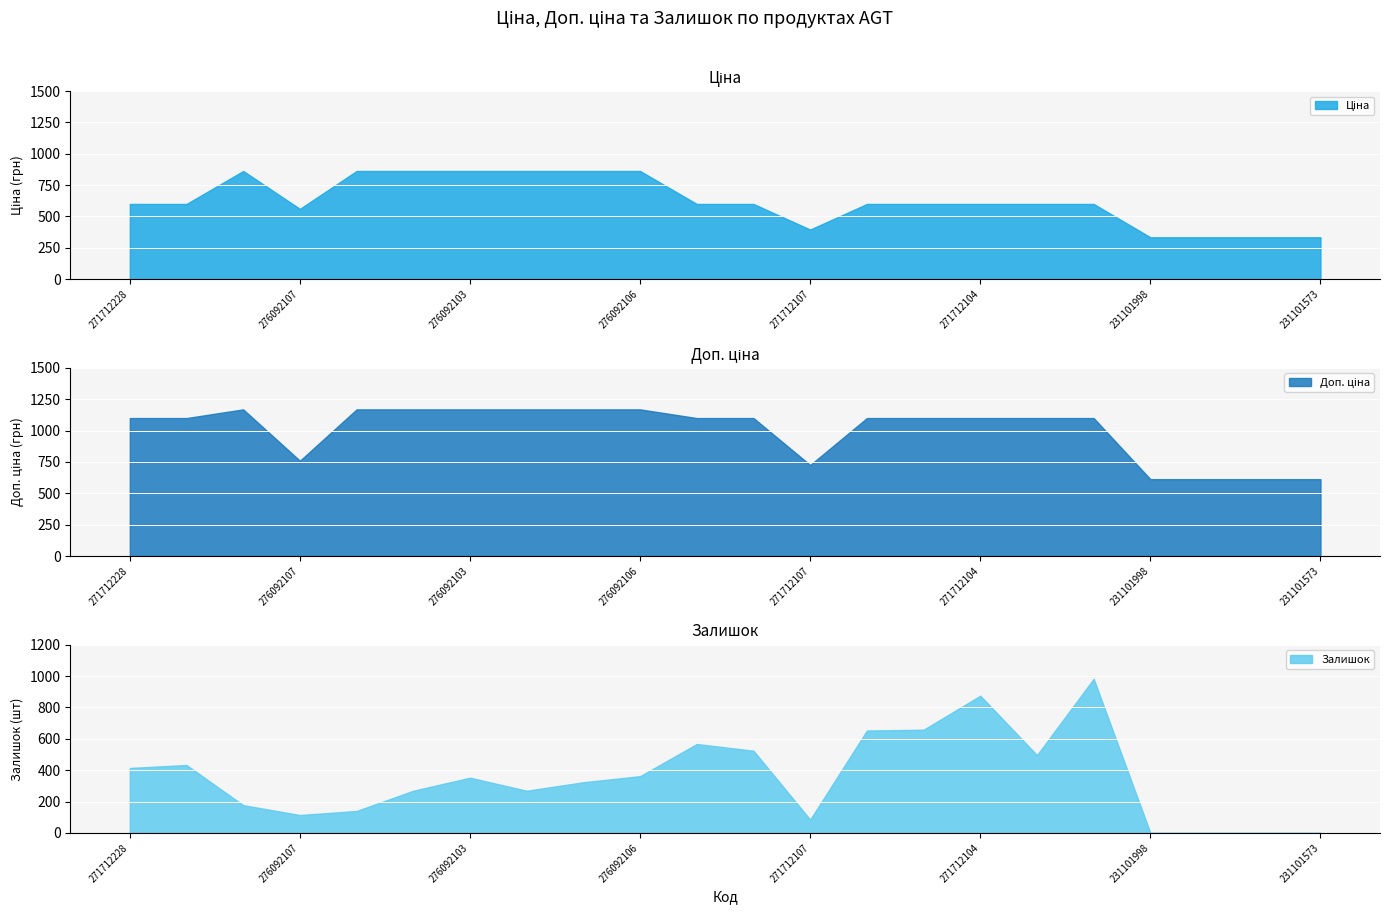

Which series ends up on top after the final intersection of Залишок and Ціна?

Ціна